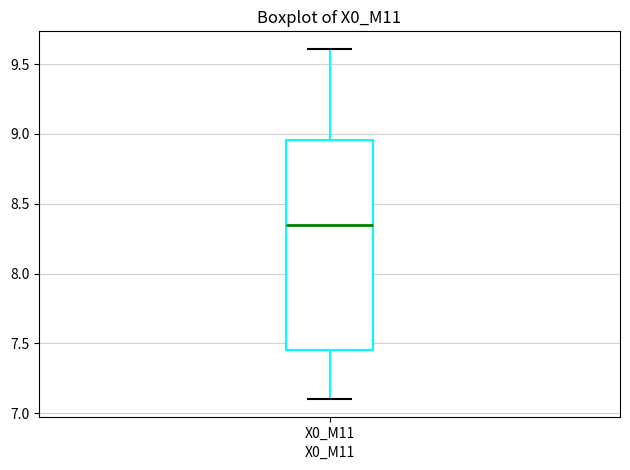

Where does the median line of the box for X0_M11 sit on the y-axis? The values are not printed on the chart, so give them approximately, as read against the axis.

8.35